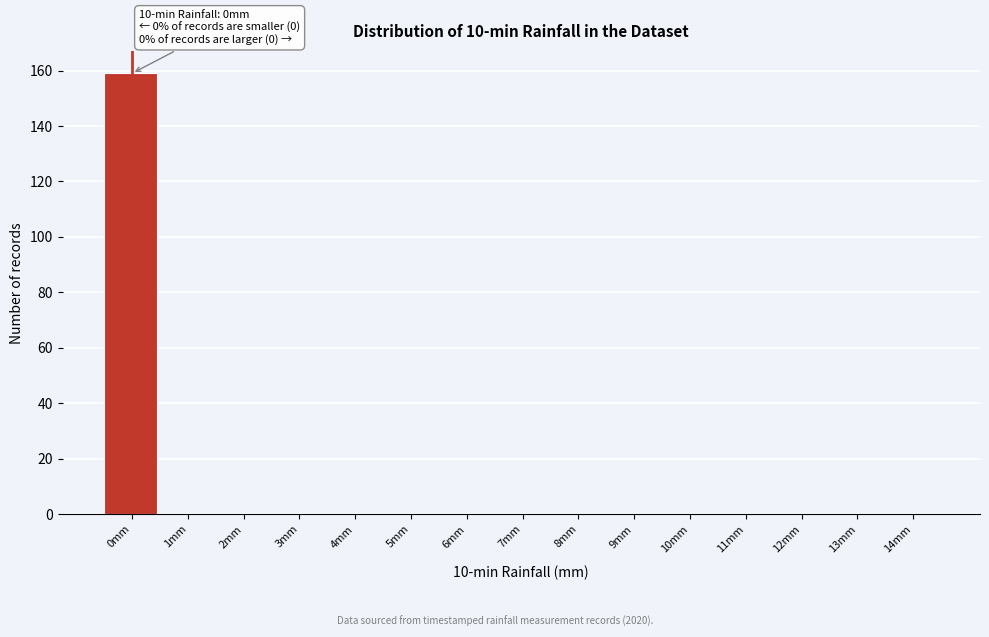

Reading right to left, list all the values displayed in this chart.

14mm=0	13mm=0	12mm=0	11mm=0	10mm=0	9mm=0	8mm=0	7mm=0	6mm=0	5mm=0	4mm=0	3mm=0	2mm=0	1mm=0	0mm=159